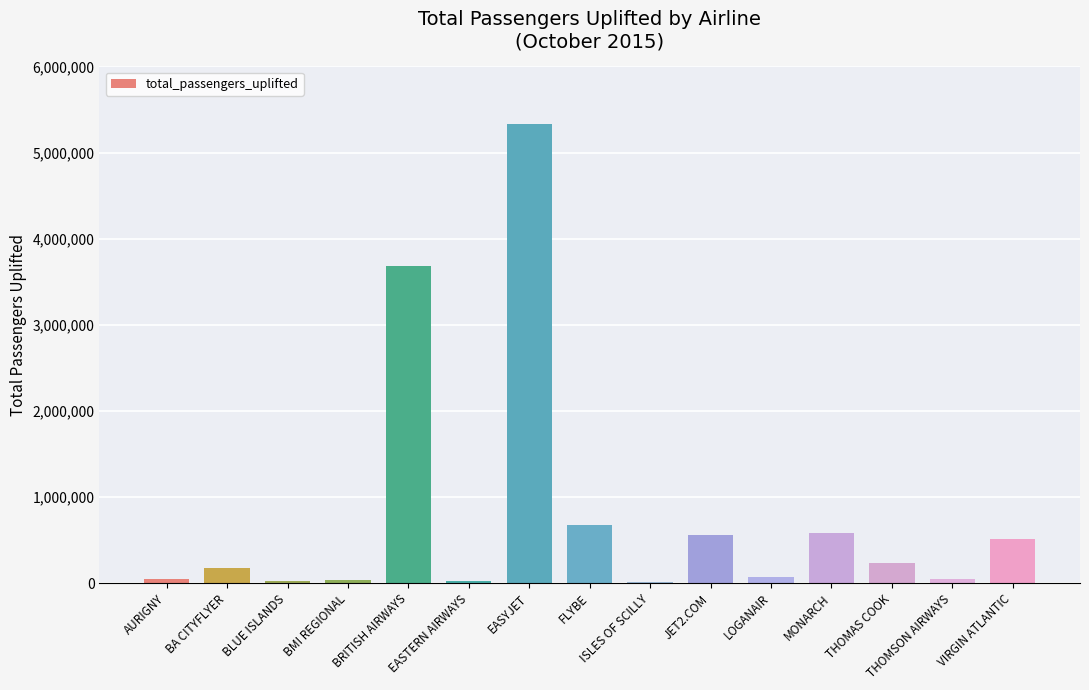

True or false: the data shows 238451 at THOMAS COOK.

True